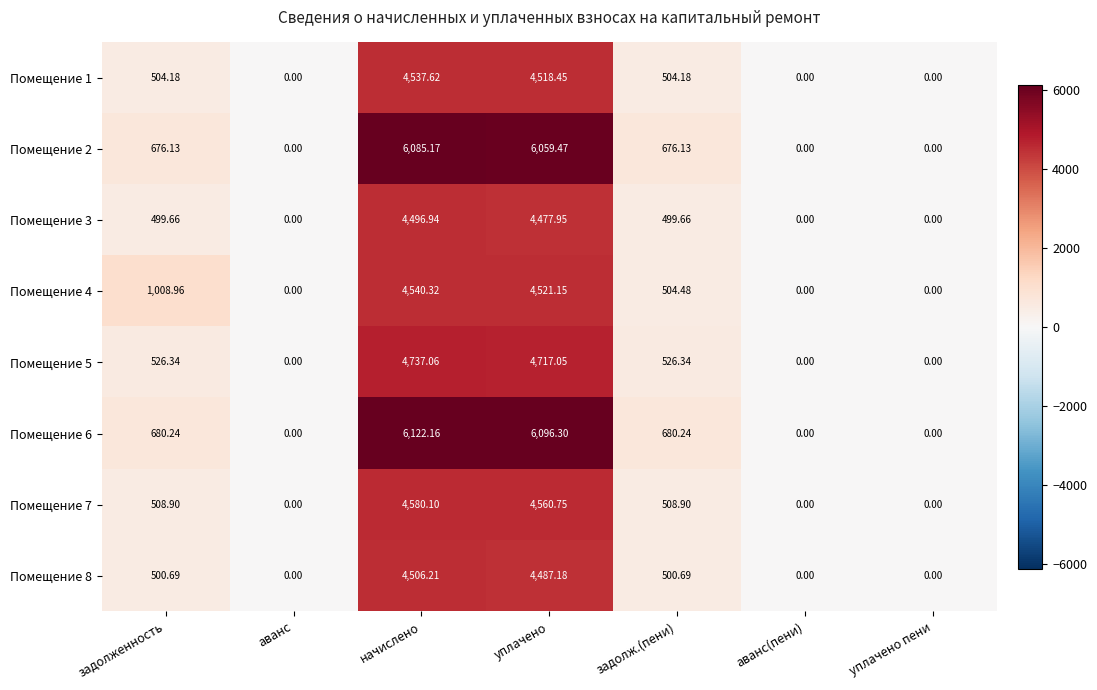

What is the total value across all series at задолж.(пени)?

4400.6